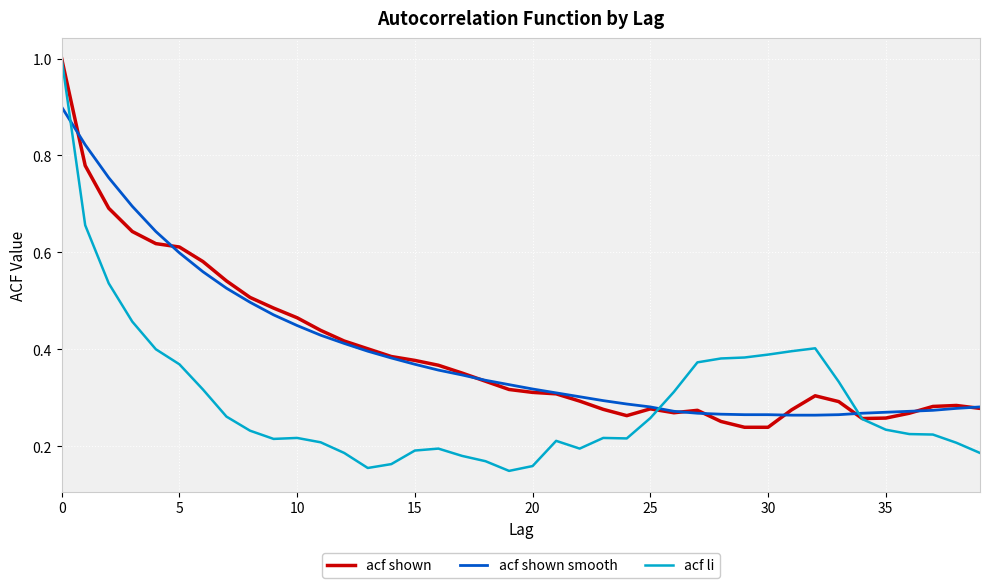

What is the minimum value for acf shown smooth?

0.3